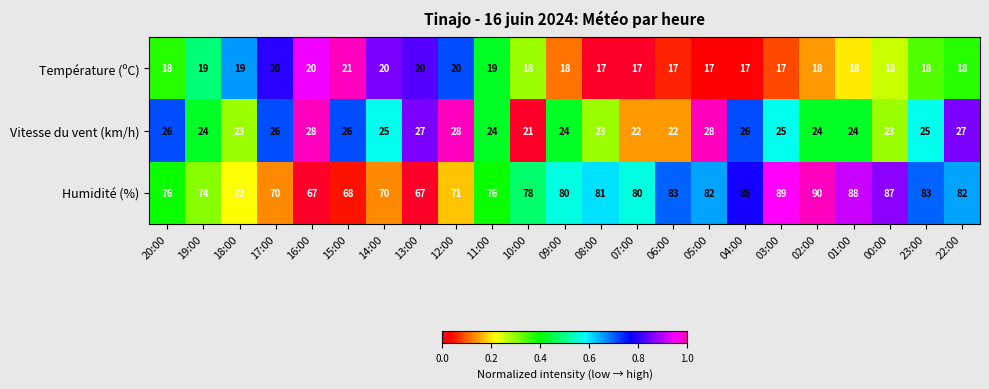

Between 11:00 and 05:00, which series saw the biggest shift?

Humidité (%)